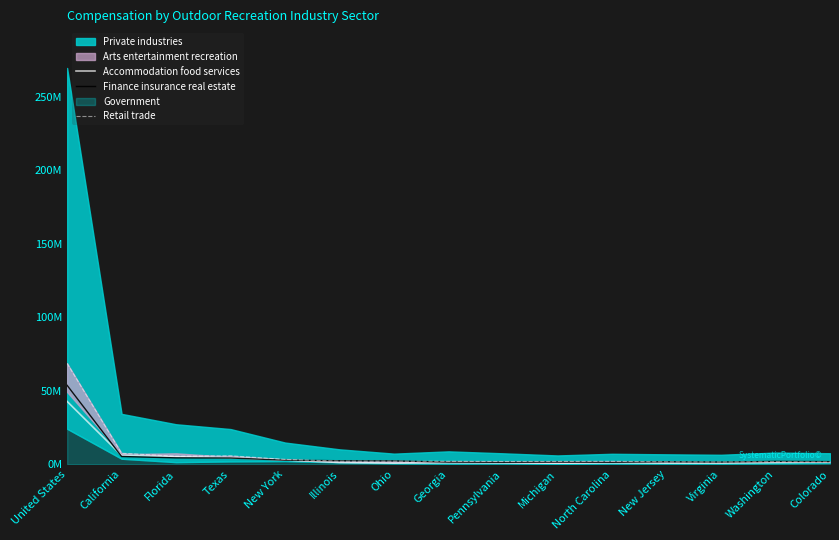

At which label is Finance insurance real estate closest to 27?

California